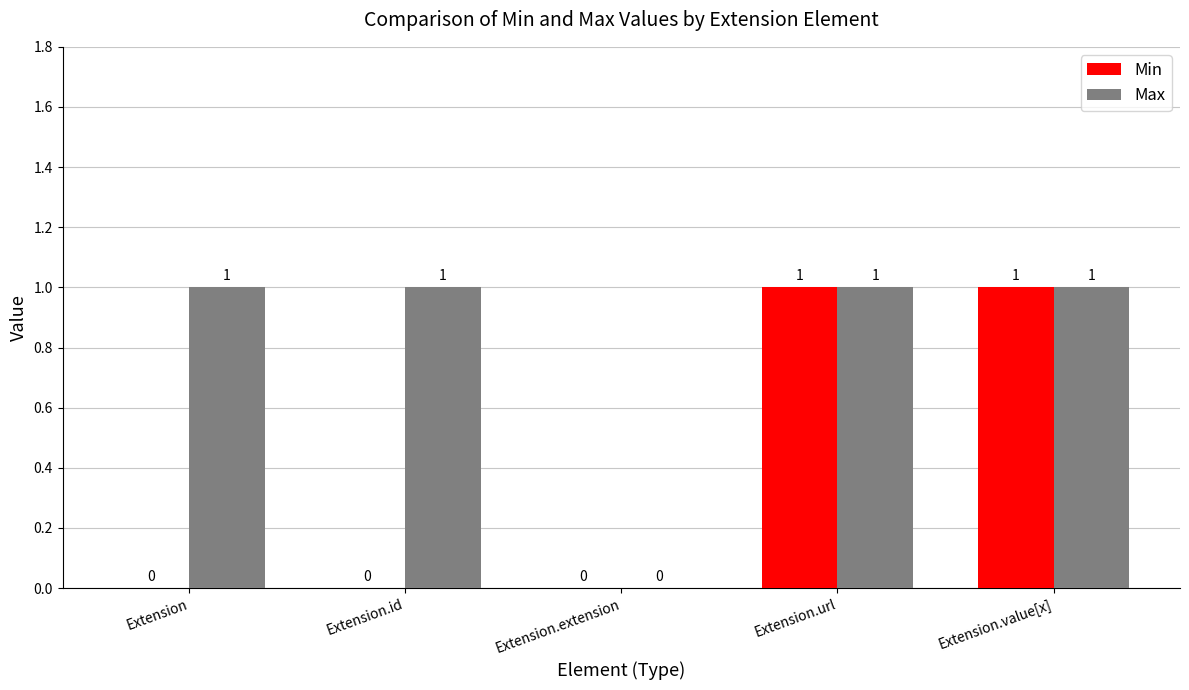

The Min series shows 0 at Extension.value[x]. True or false?

False